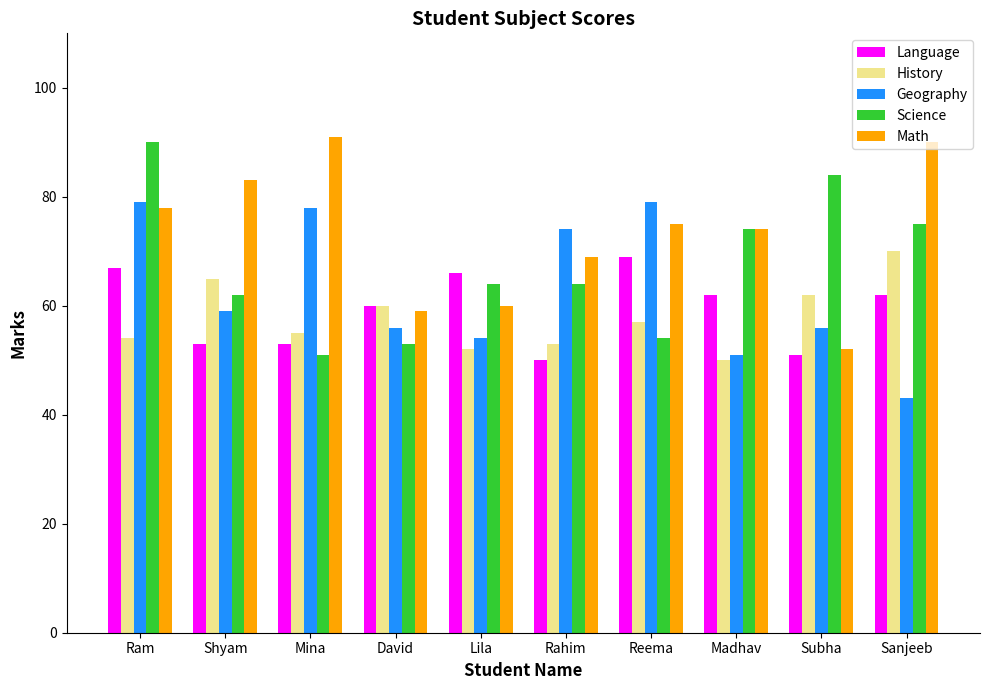

What is the highest value of the Geography series?

79